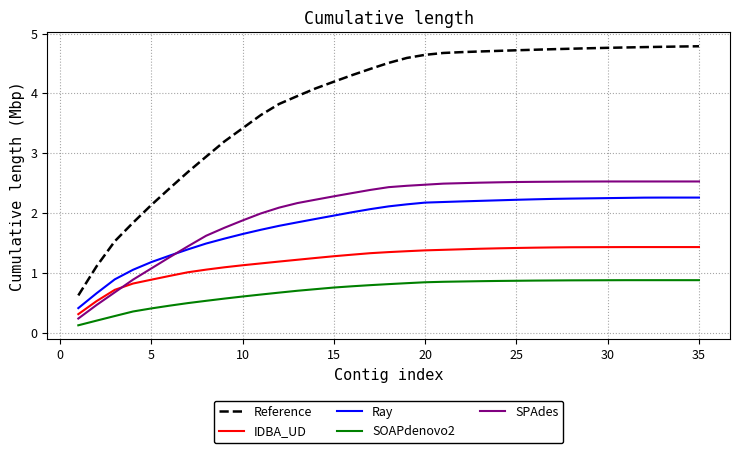

True or false: SOAPdenovo2 and Ray intersect in this chart.

False